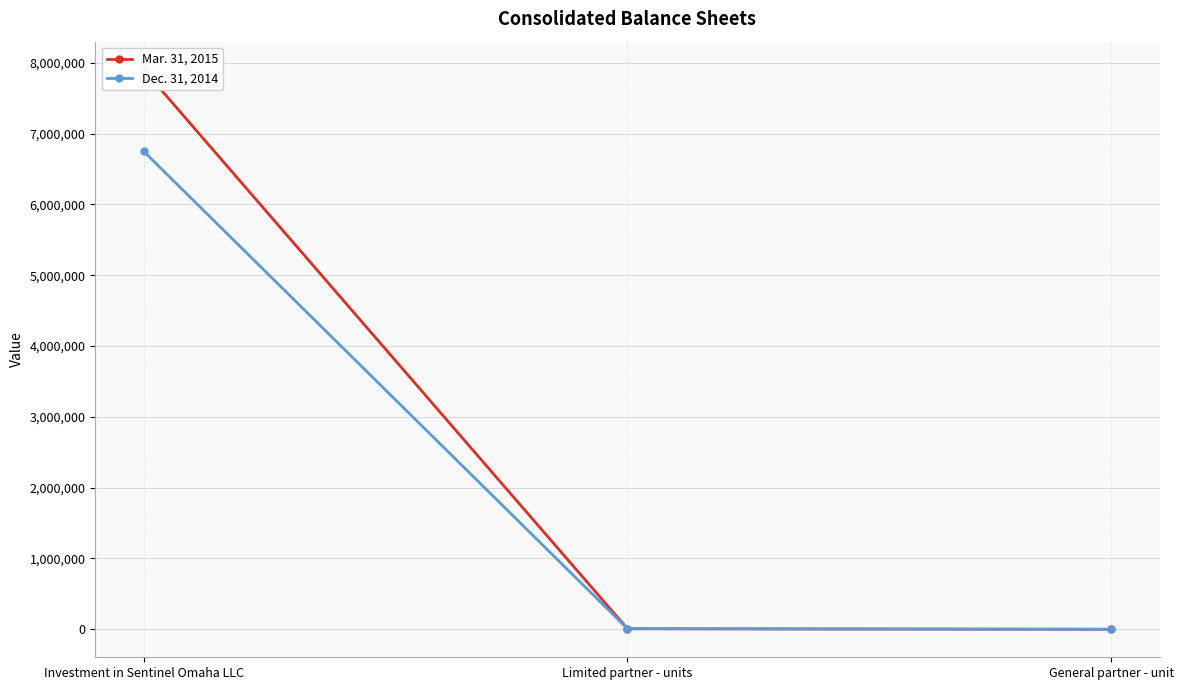

How many lines are shown in the chart?

2